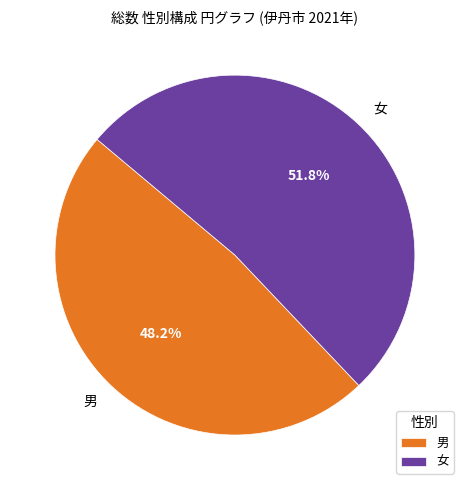

Count the number of slices in the pie.

2